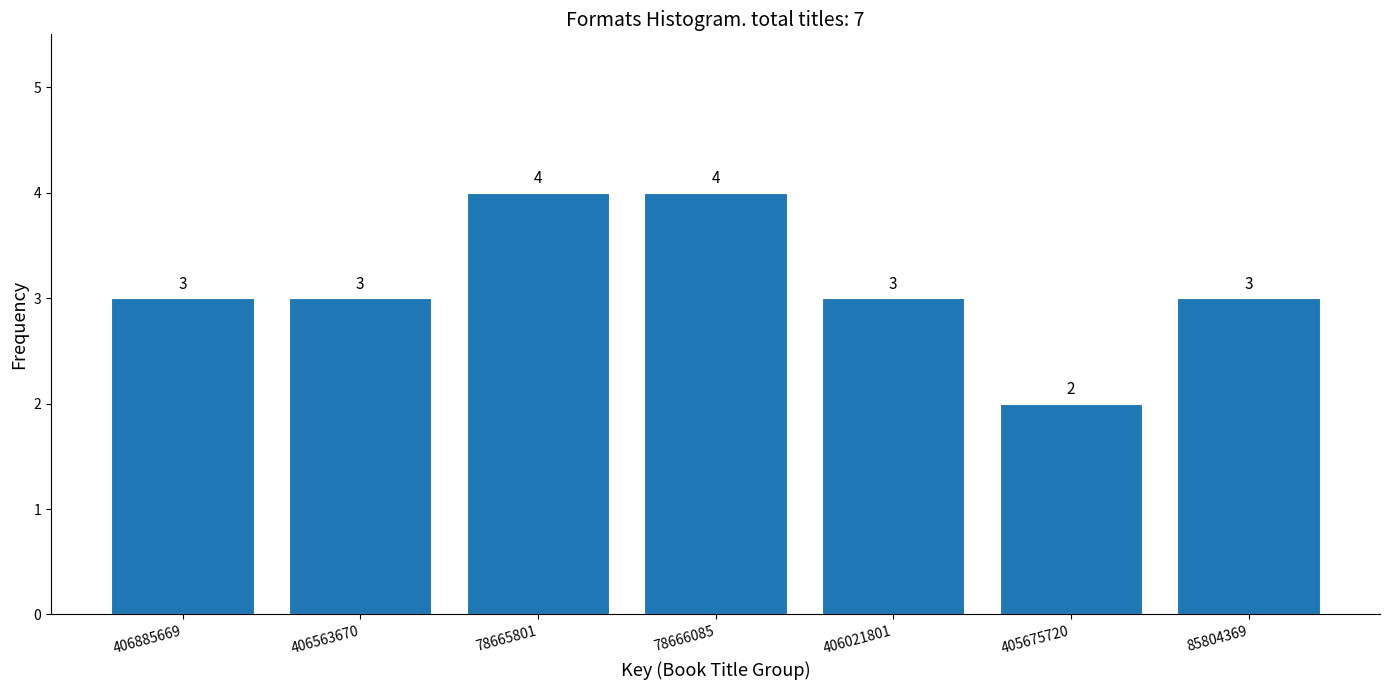

Reading left to right, list all the values displayed in this chart.

406885669=3	406563670=3	78665801=4	78666085=4	406021801=3	405675720=2	85804369=3